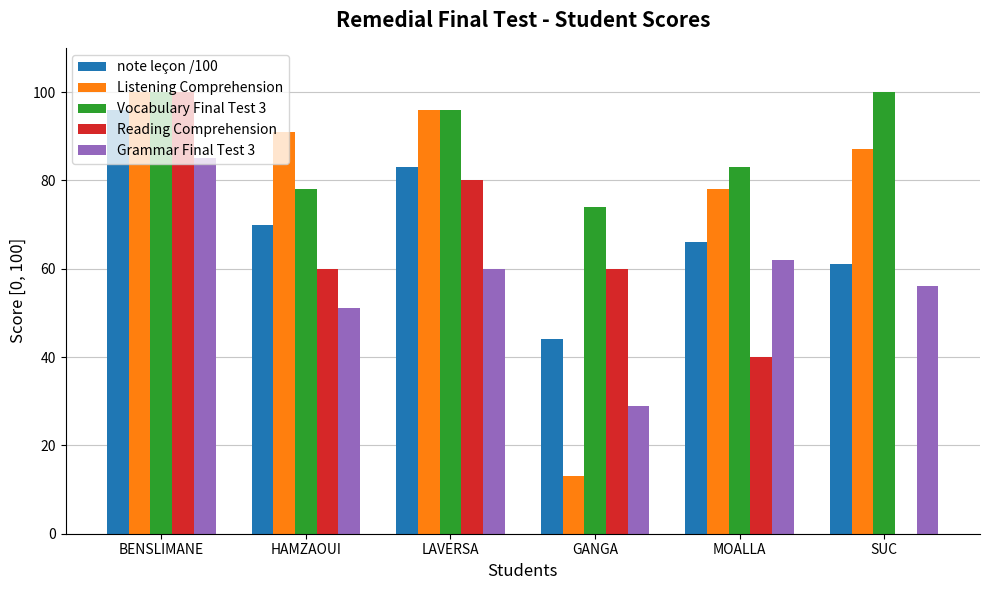

What is the average value of the Reading Comprehension series?

57